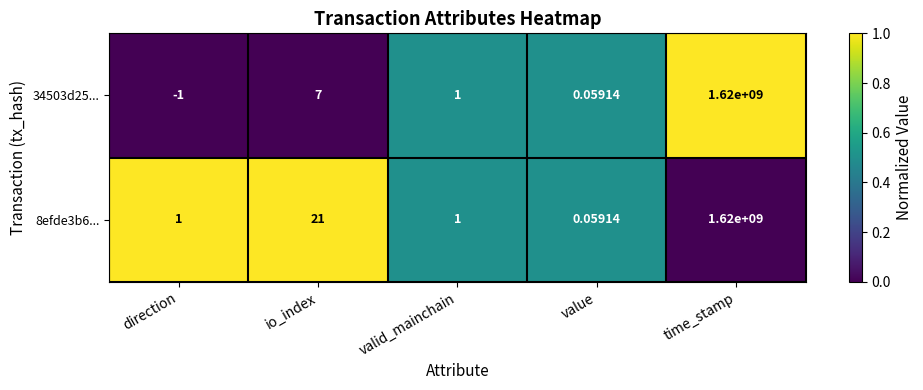

Which series has the largest total across all categories?

8efde3b6...